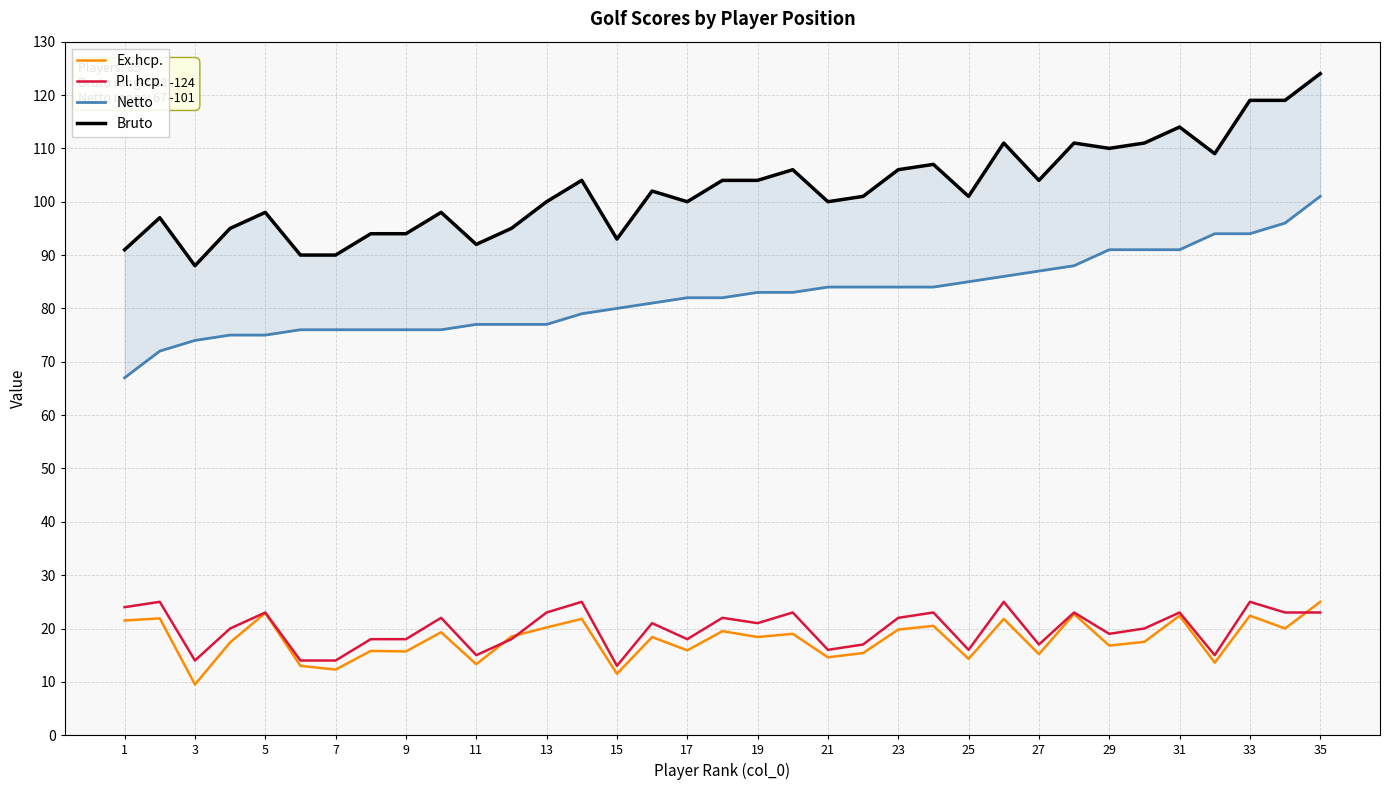

True or false: Ex.hcp. has a value of 39.3 at 33.

False